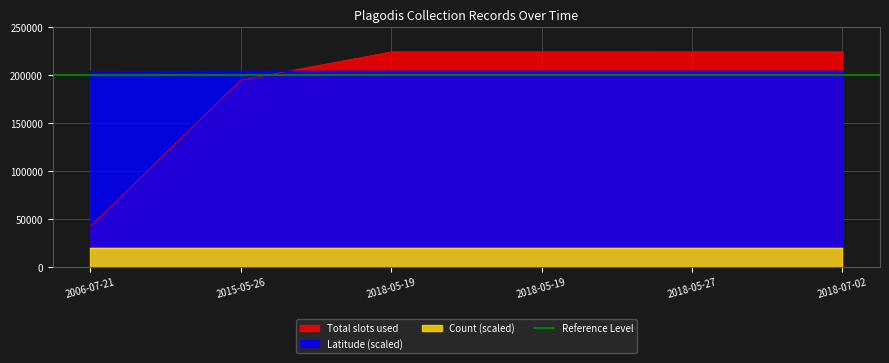

What is the average value of the Latitude series?

204059.2